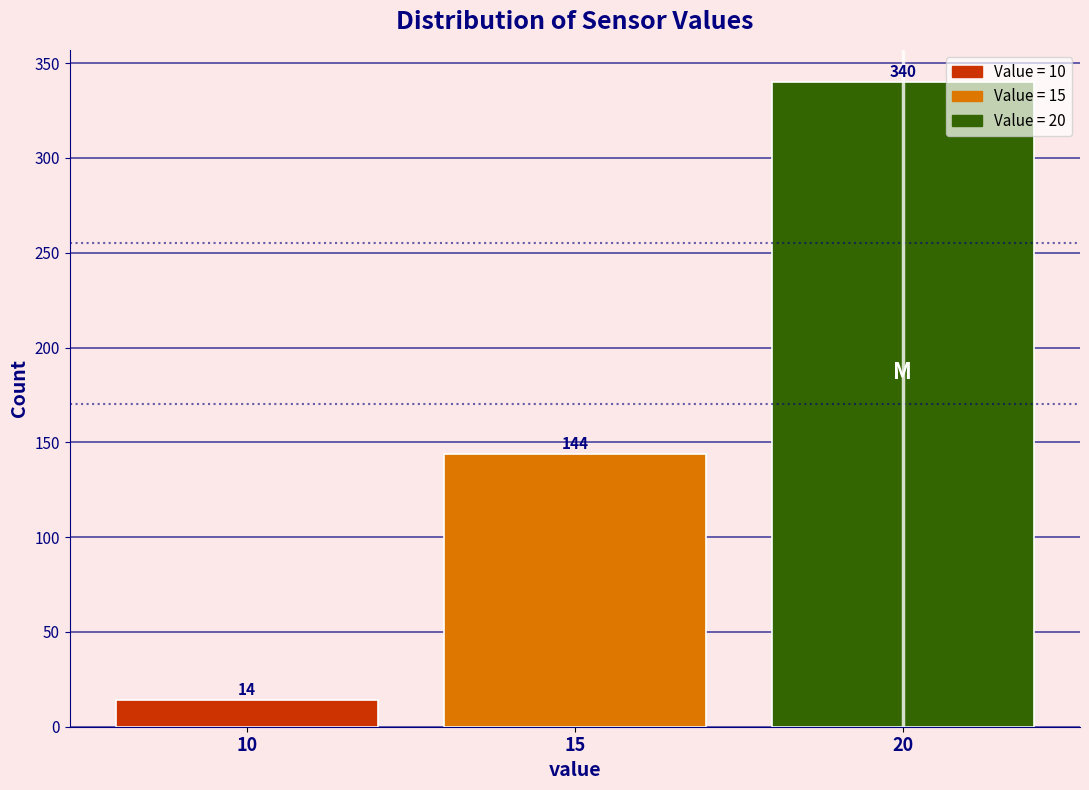

How tall is the bar that spans 12.5 to 17.5 on the x-axis?

144